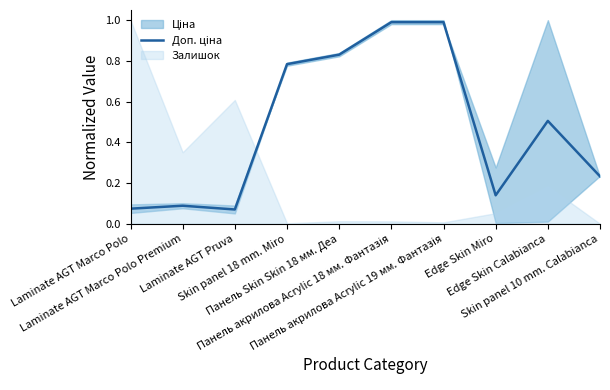

The value at Edge Skin Miro is 0.1. True or false?

True